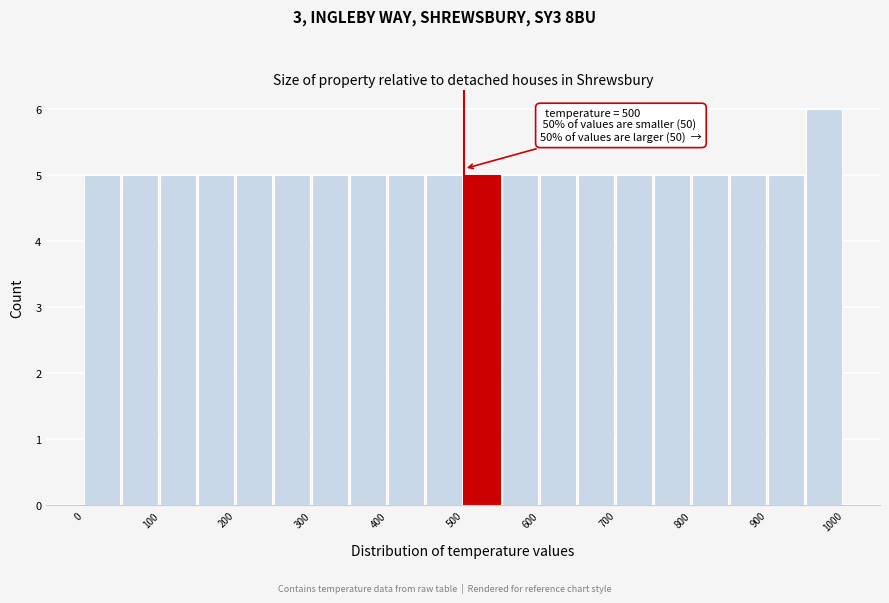

Over which range of the x-axis is the bar tallest?

950 to 1000